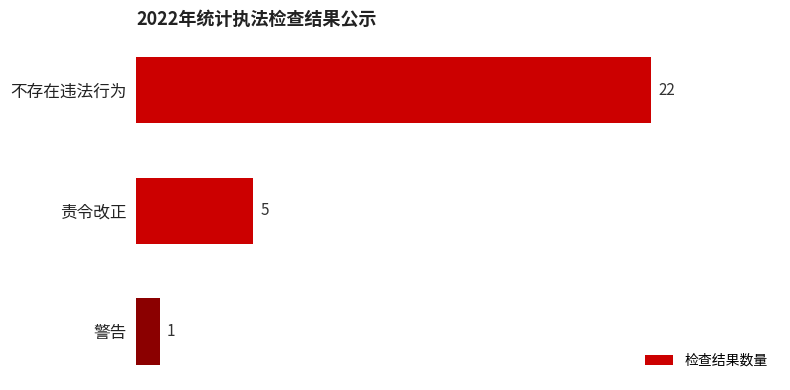

What is the sum of all values?

28